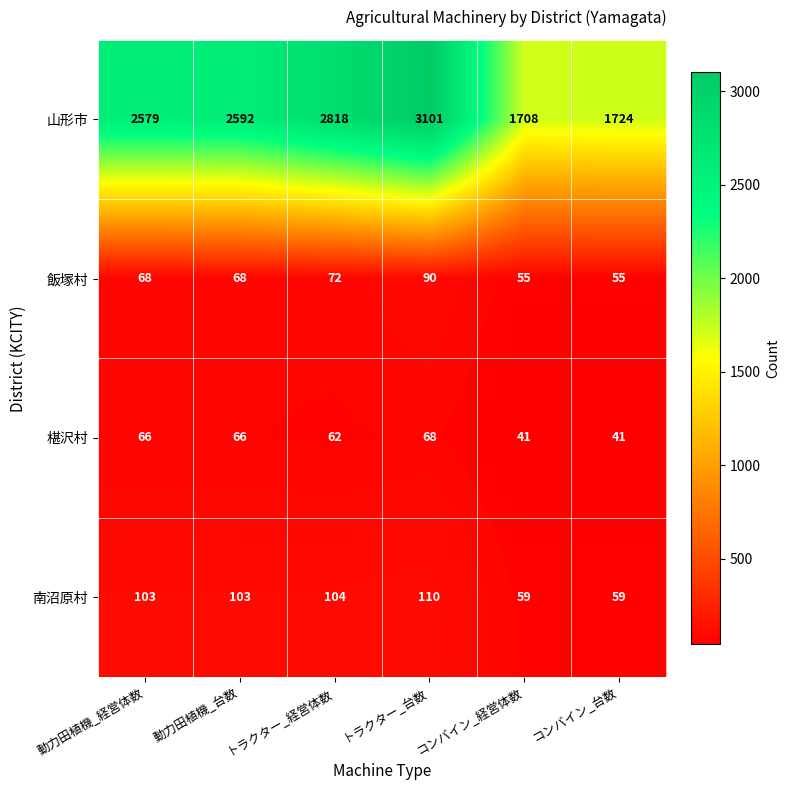

How many data points does each series have?

6